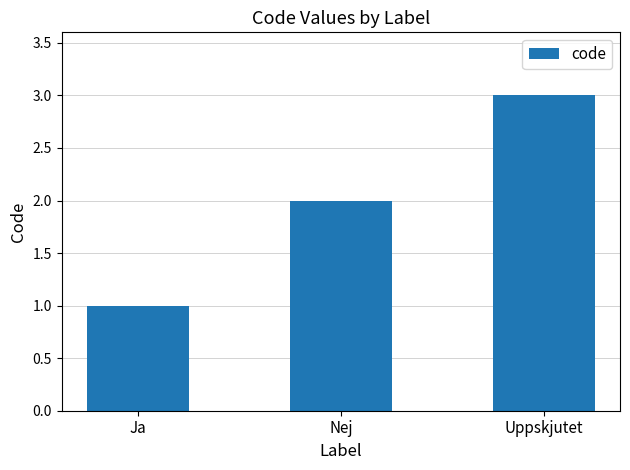

Is it true that the value at Nej is 2?

True